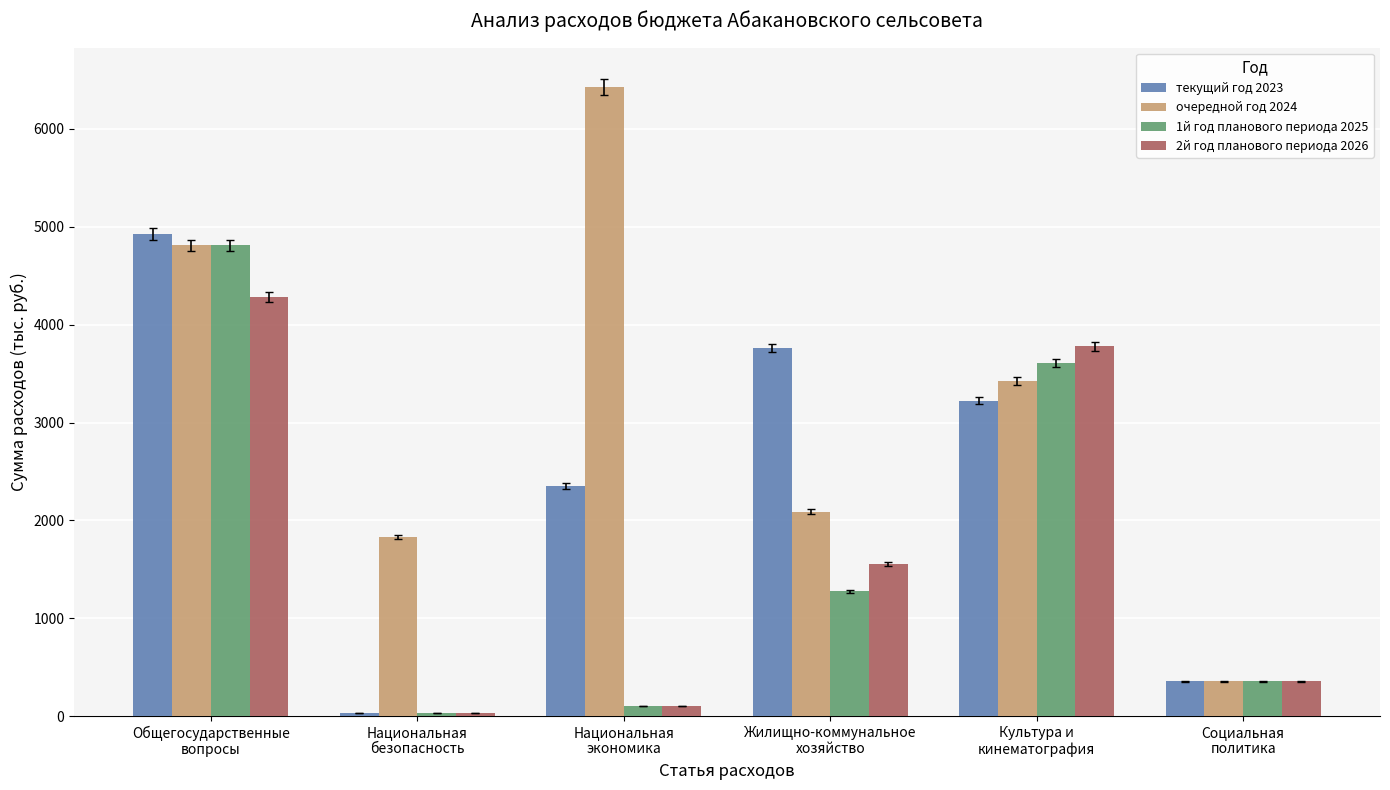

Reading left to right, what are all the values shown in this chart?

текущий год 2023: 4925.2	30.0	2354.0	3761.0	3224.5	359.3
очередной год 2024: 4811.5	1830.0	6426.5	2089.2	3427.5	359.3
1й год планового периода 2025: 4811.5	30.0	106.4	1275.1	3606.5	359.3
2й год планового периода 2026: 4278.1	30.0	106.4	1553.8	3780.0	359.3